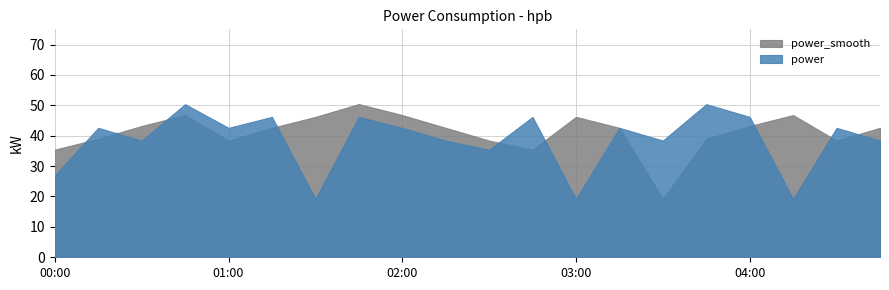

Which series has the largest range (max minus min)?

power_smooth